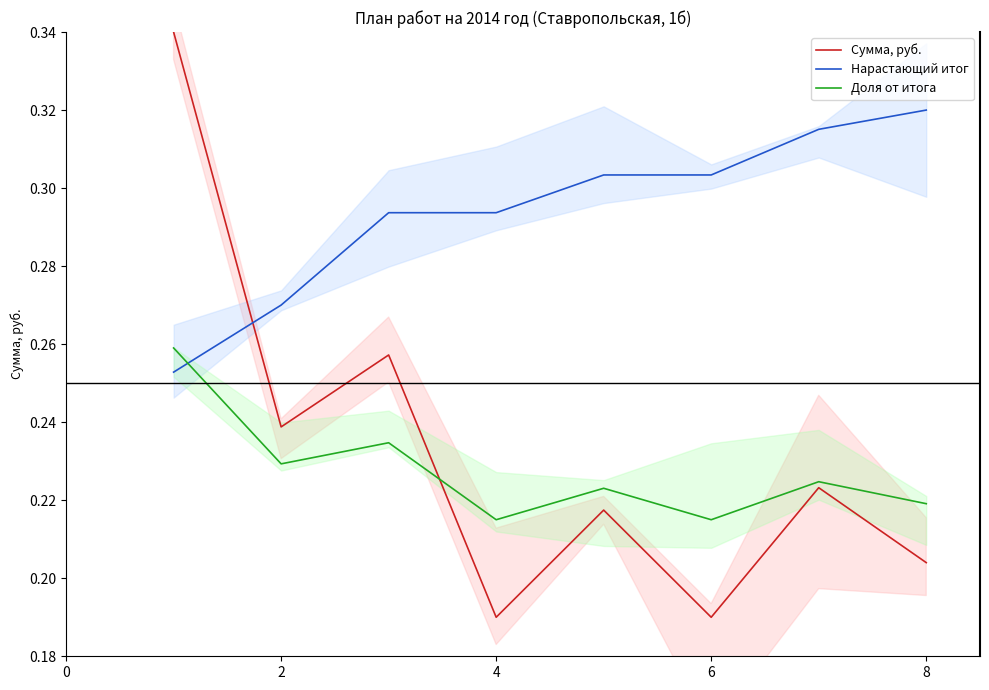

The value of Сумма, руб. at 8 is 0.1. True or false?

False